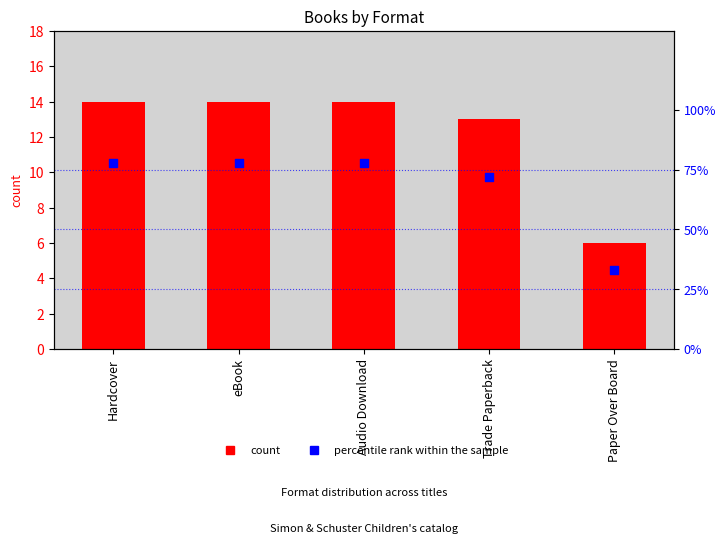

What is the total value across all series at Trade Paperback?

85